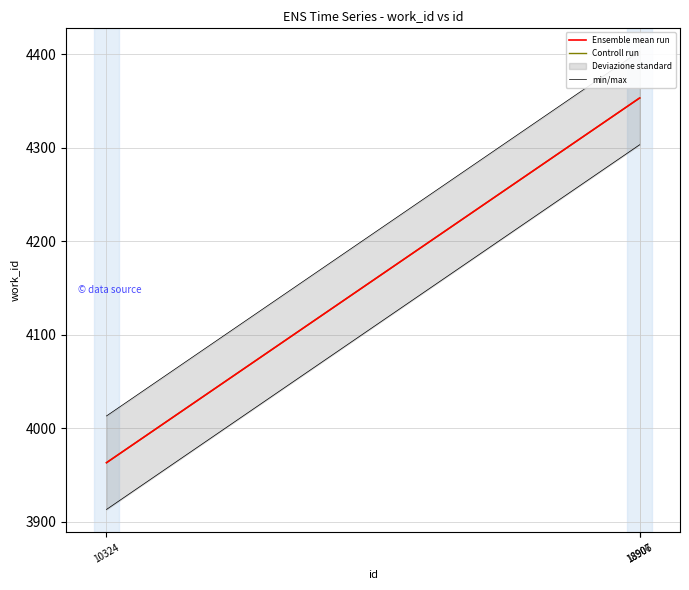

Which series has the largest range (max minus min)?

Ensemble mean run